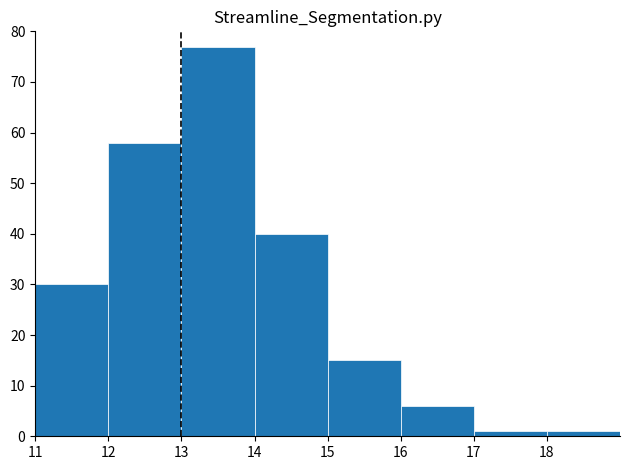

What is the height of the bar covering 13 to 14 on the x-axis? The values are not printed on the chart, so give them approximately, as read against the axis.

77